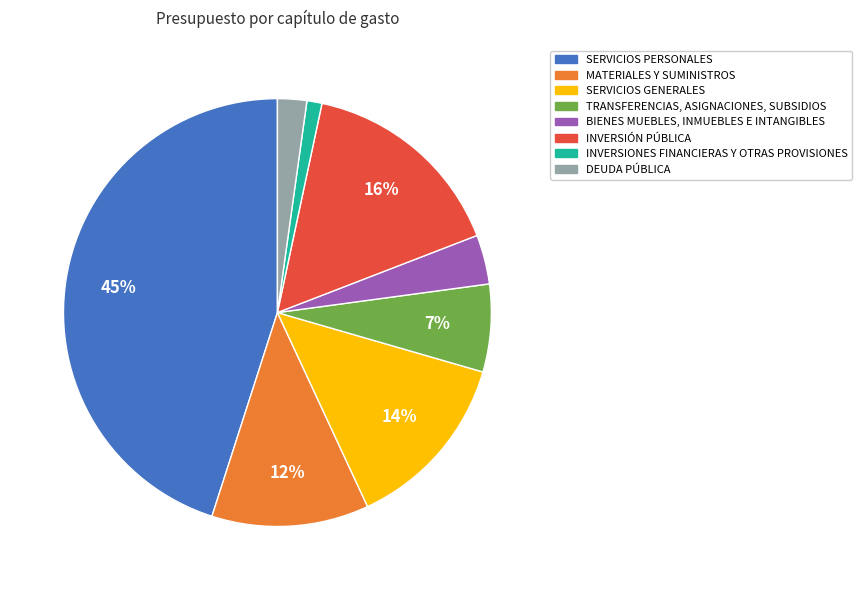

Is it true that BIENES MUEBLES, INMUEBLES E INTANGIBLES is 18% of the pie?

False